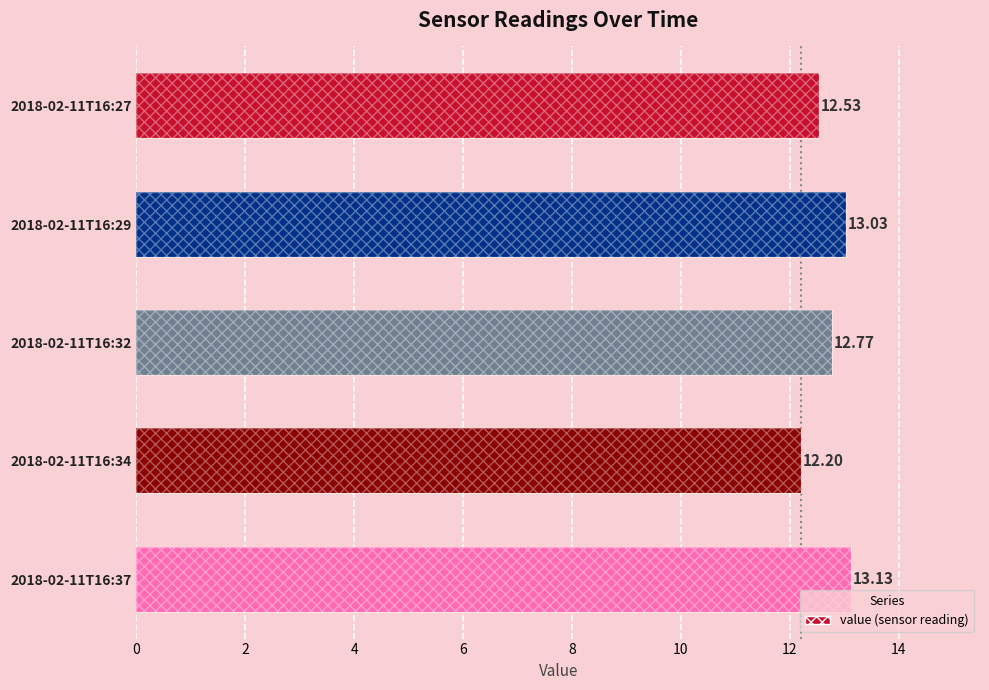

How many data points does each series have?

5